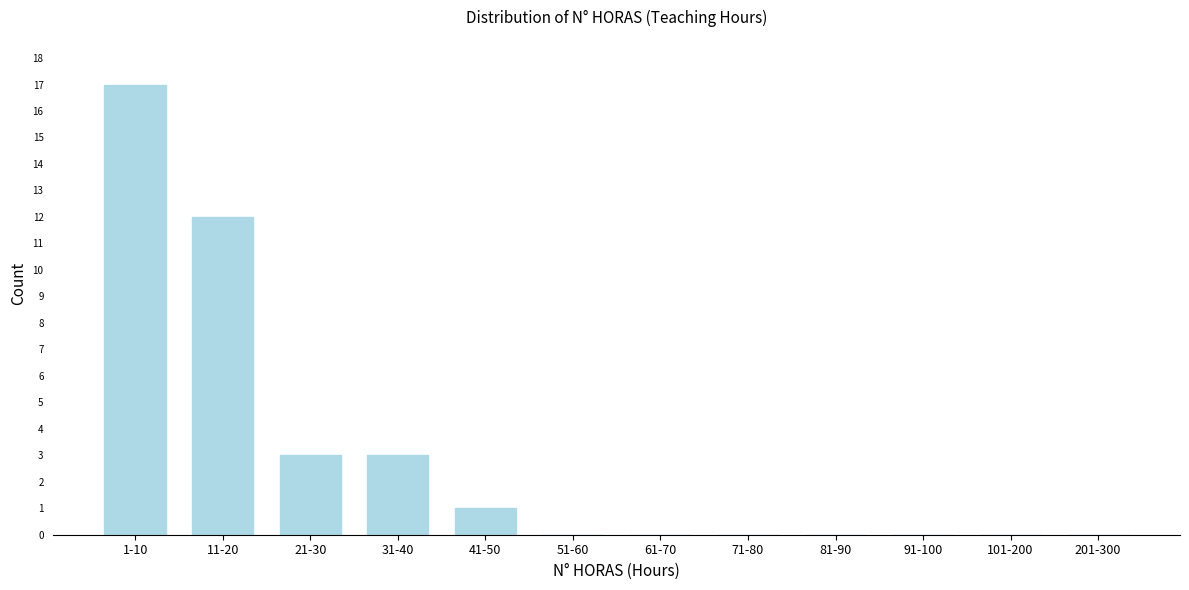

Reading right to left, transcribe all the data shown in this chart.

201-300=0	101-200=0	91-100=0	81-90=0	71-80=0	61-70=0	51-60=0	41-50=1	31-40=3	21-30=3	11-20=12	1-10=17